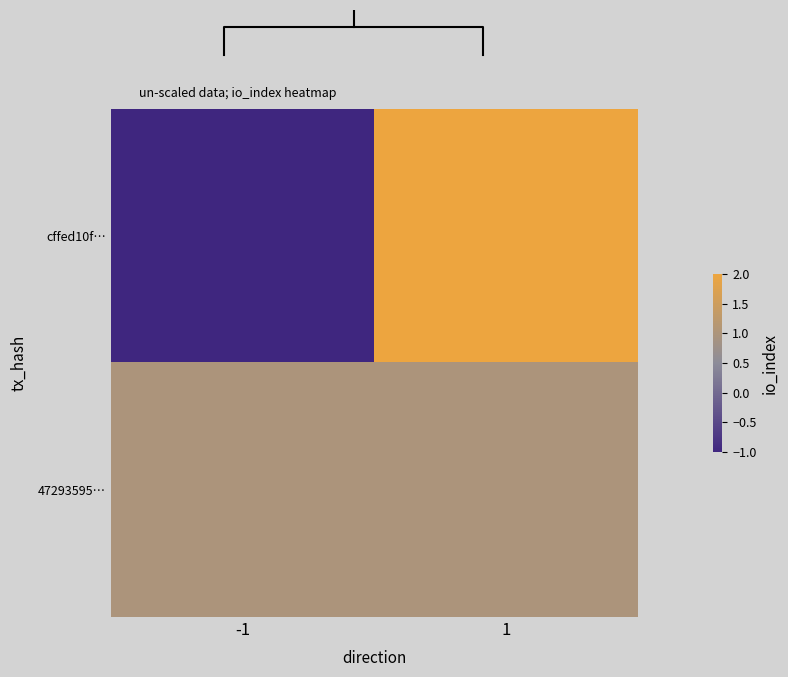

What is the highest value of the cffed10f… series?

2